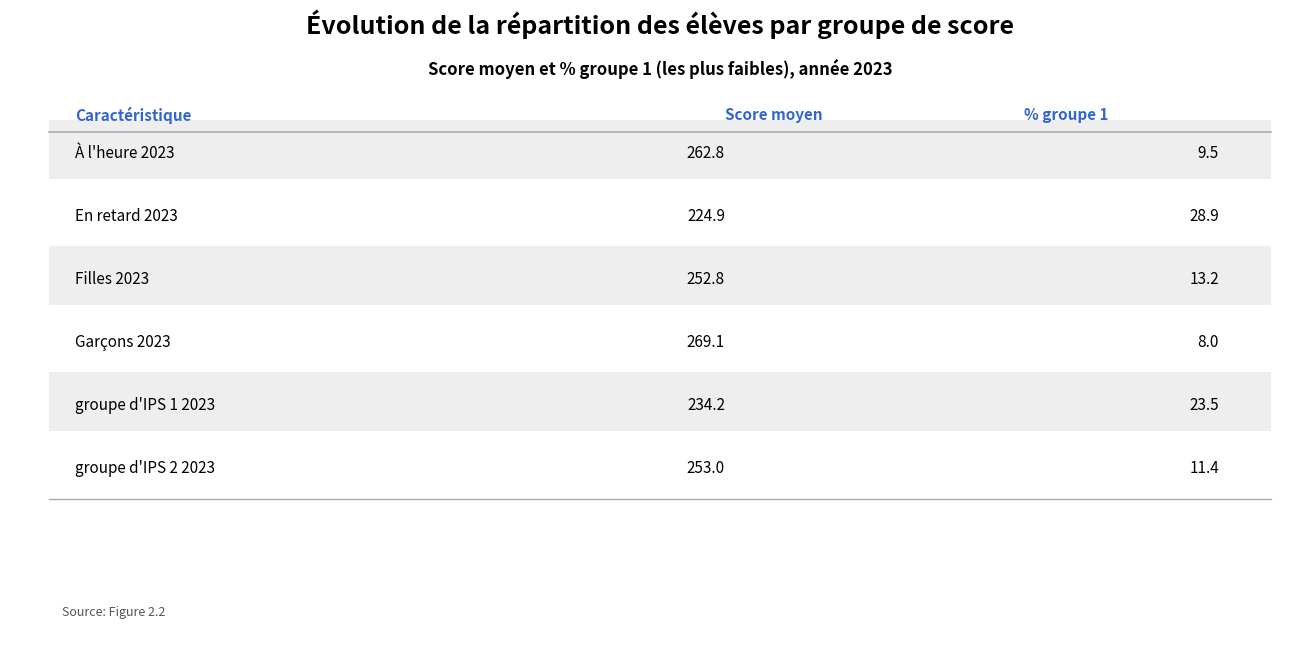

Rank the series by their maximum value, from highest to lowest.

score moyen, groupe 1 (%)